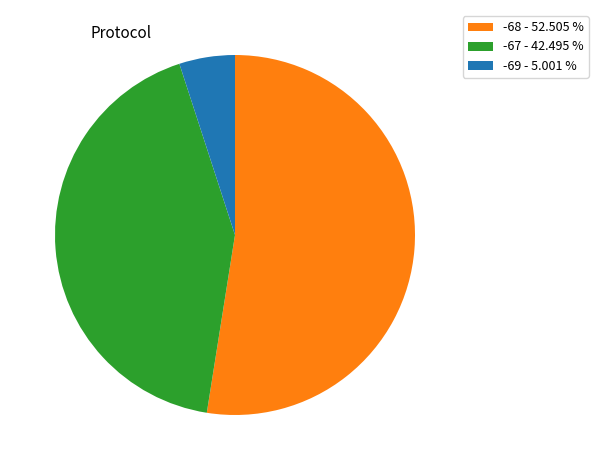

Is there a majority slice in this chart?

Yes